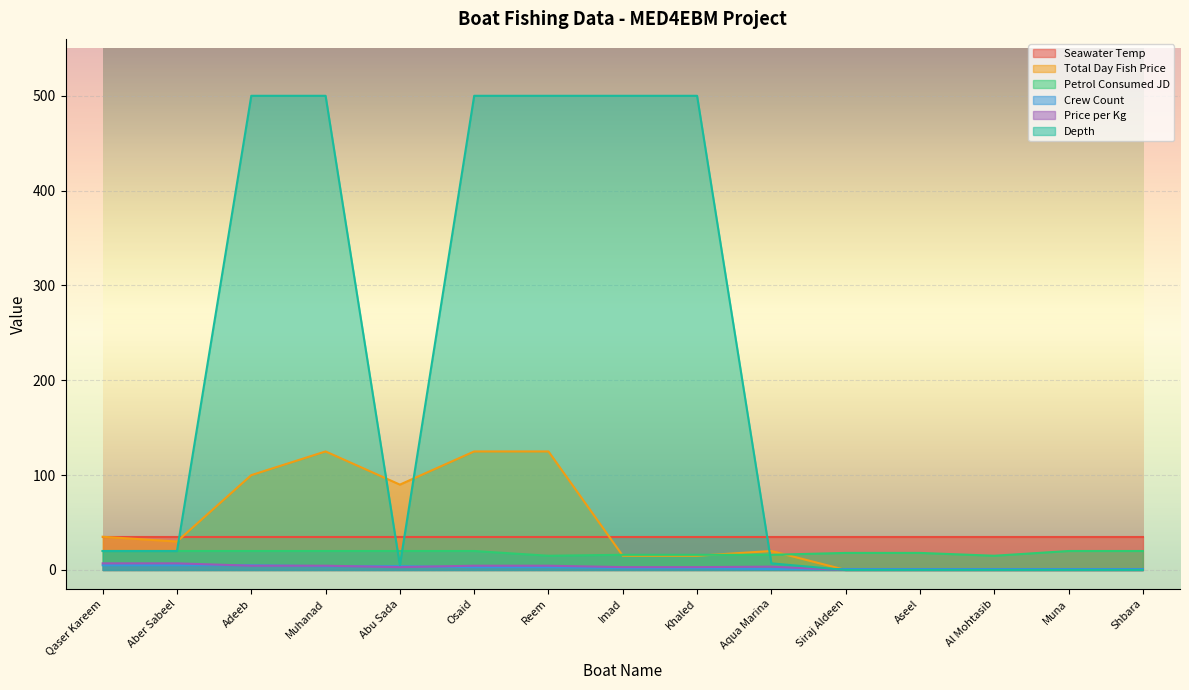

Which series has the largest total across all categories?

Depth